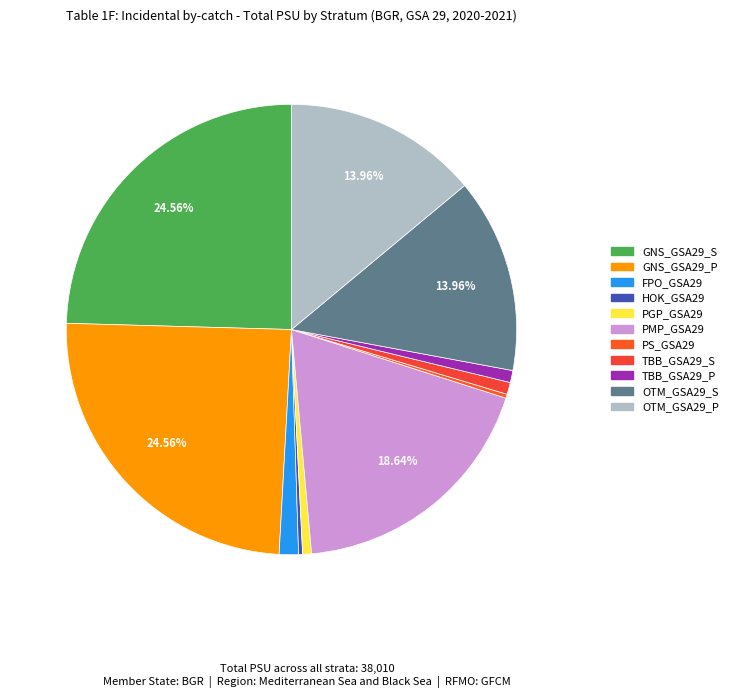

To the nearest percent, what percentage of the pie is GNS_GSA29_P?

25%